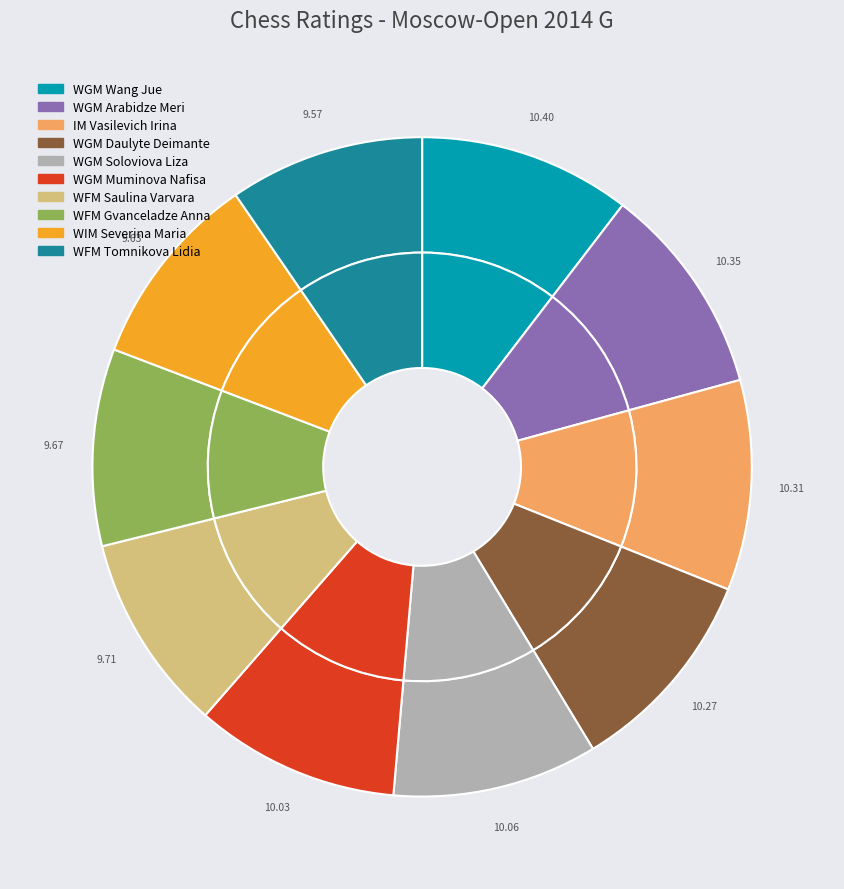

Rank the categories by value from highest to lowest.

WGM, WGM, IM, WGM, WGM, WGM, WFM, WFM, WIM, WFM